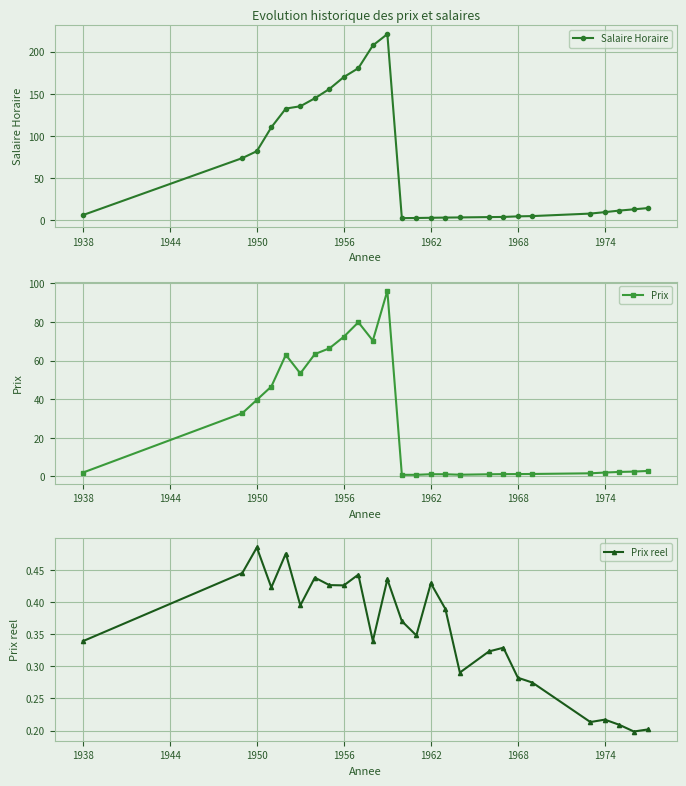

How many interior local peaks does the Prix reel series have?

8